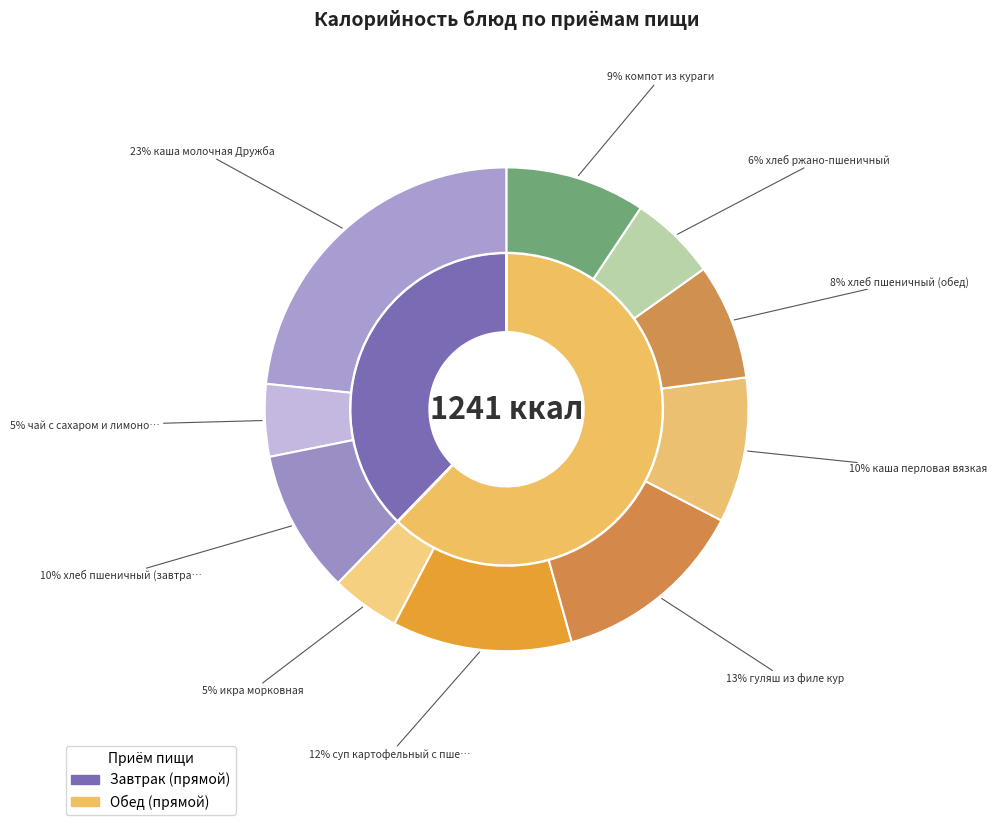

Combined, do хлеб пшеничный (обед) and хлеб пшеничный (завтрак) account for over 50%?

No